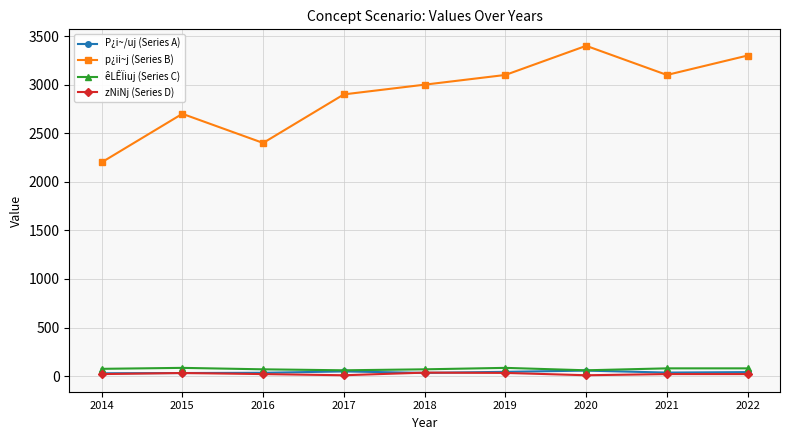

What is the total value across all series at 2022?

3442.3